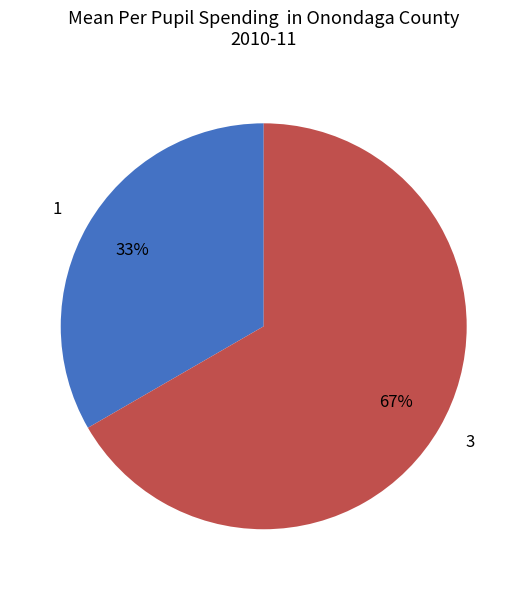

Is it true that 3 is 76% of the pie?

False